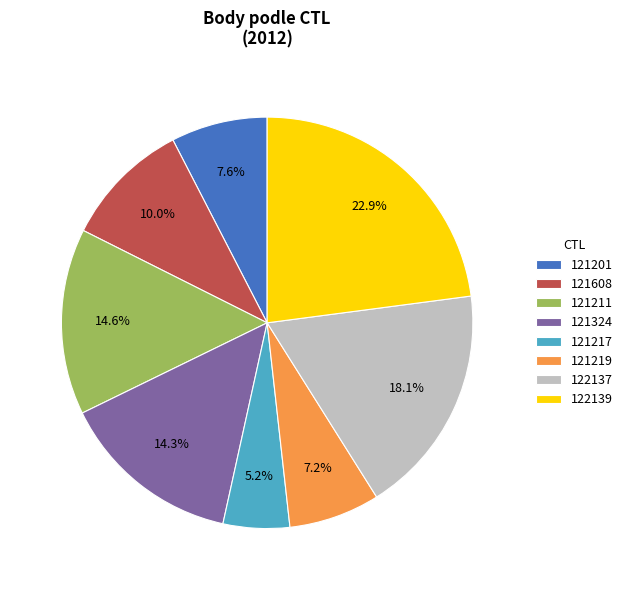

What is the ratio of the value at 121219 to the value at 121217?

1.4